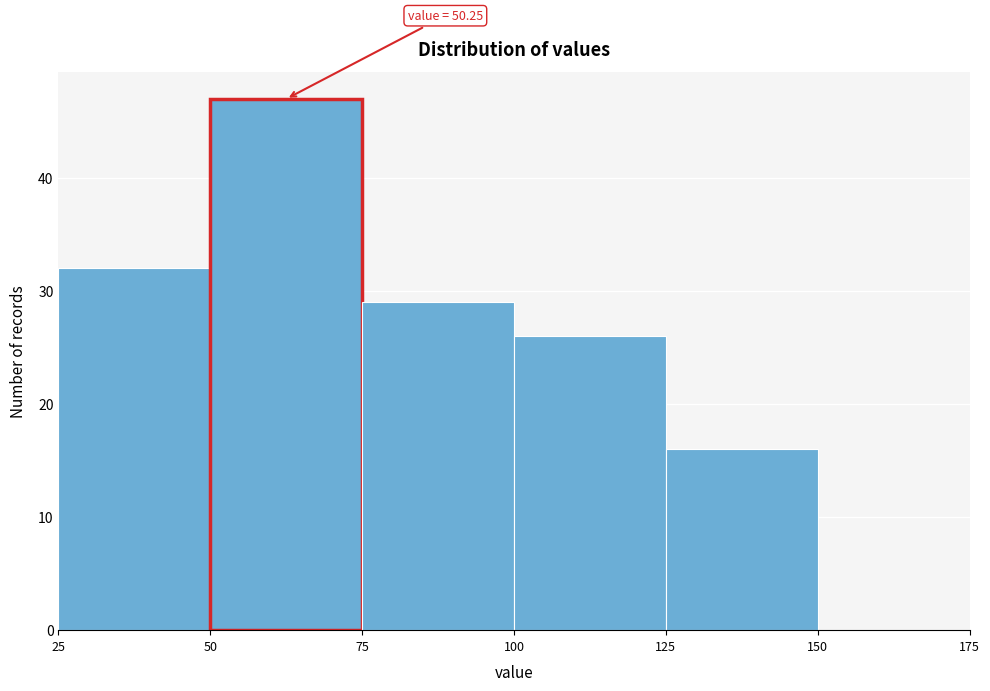

Over which range of the x-axis is the bar tallest?

50 to 75